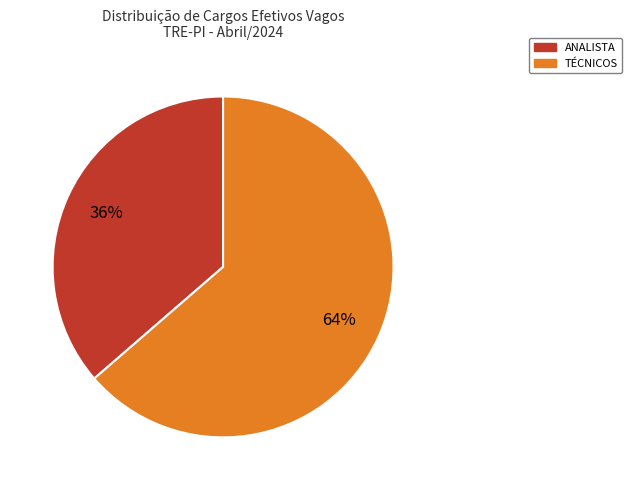

Is there a majority slice in this chart?

Yes